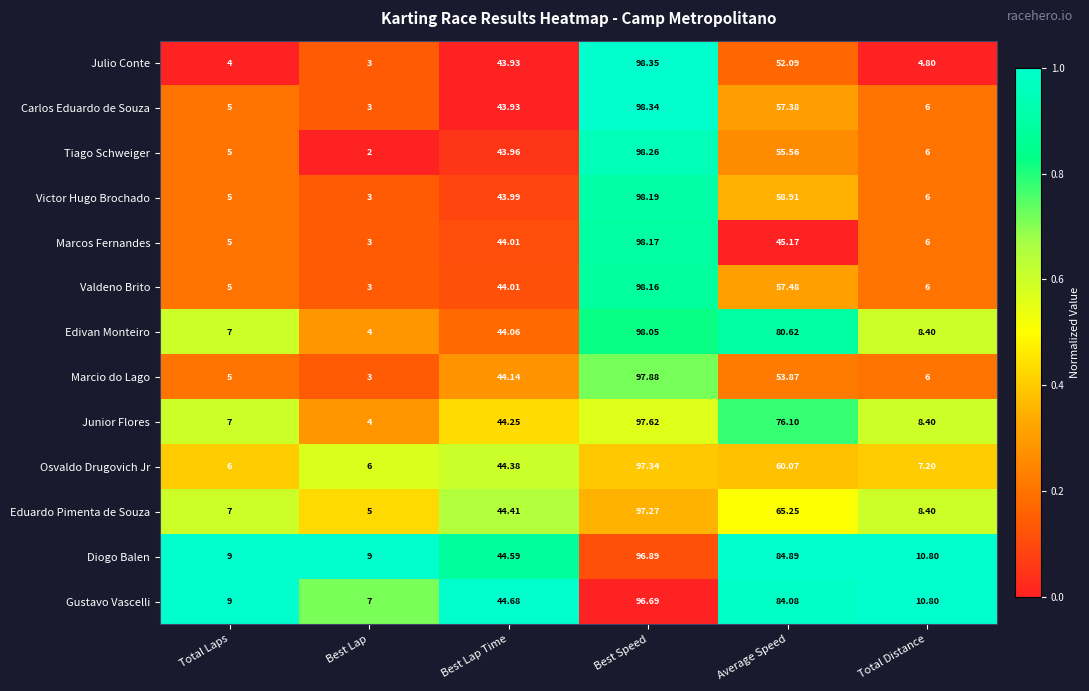

List the series in order of their peak value, highest first.

Julio Conte, Carlos Eduardo de Souza, Tiago Schweiger, Victor Hugo Brochado, Marcos Fernandes, Valdeno Brito, Edivan Monteiro, Marcio do Lago, Junior Flores, Osvaldo Drugovich Jr, Eduardo Pimenta de Souza, Diogo Balen, Gustavo Vascelli